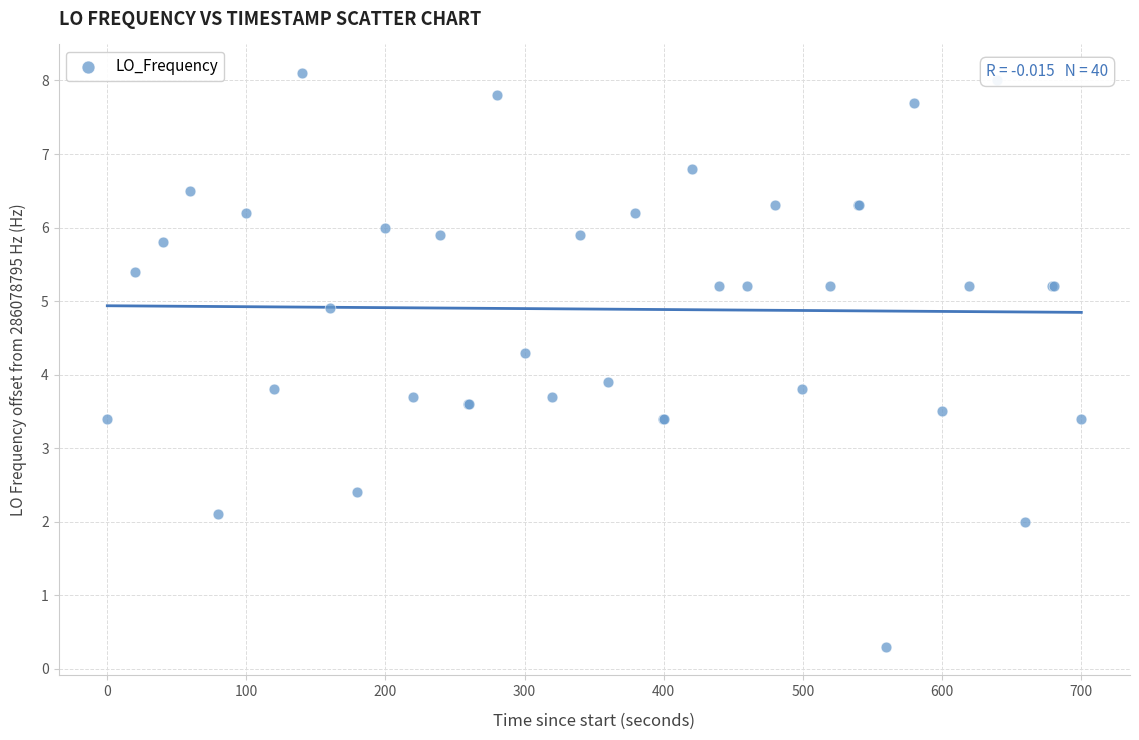

What Y value in the scatter plot is closest to 4?

3.9